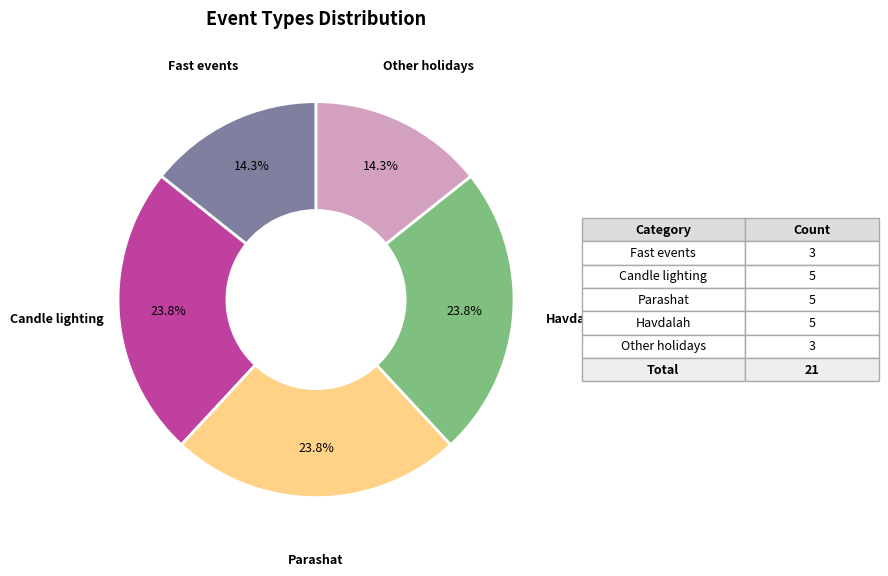

Approximately how many times larger is the value at Fast events compared to Candle lighting?

0.6